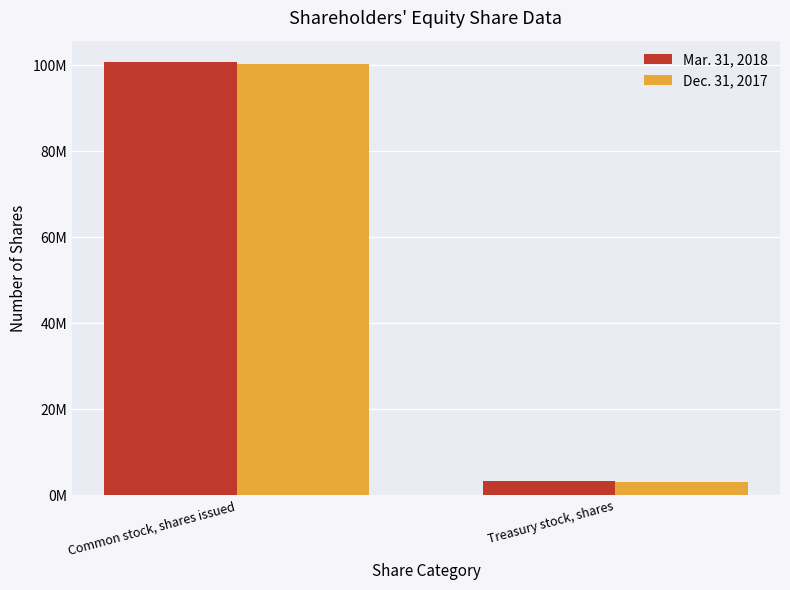

Reading left to right, list all the values displayed in this chart.

Mar. 31, 2018: Common stock, shares issued=100653429	Treasury stock, shares=3326036
Dec. 31, 2017: Common stock, shares issued=100327433	Treasury stock, shares=3192252